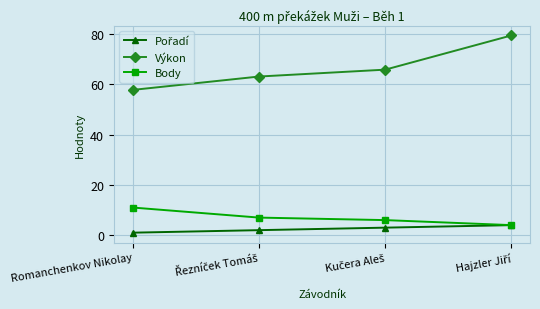

Which category has the lowest value across all series?

Romanchenkov Nikolay